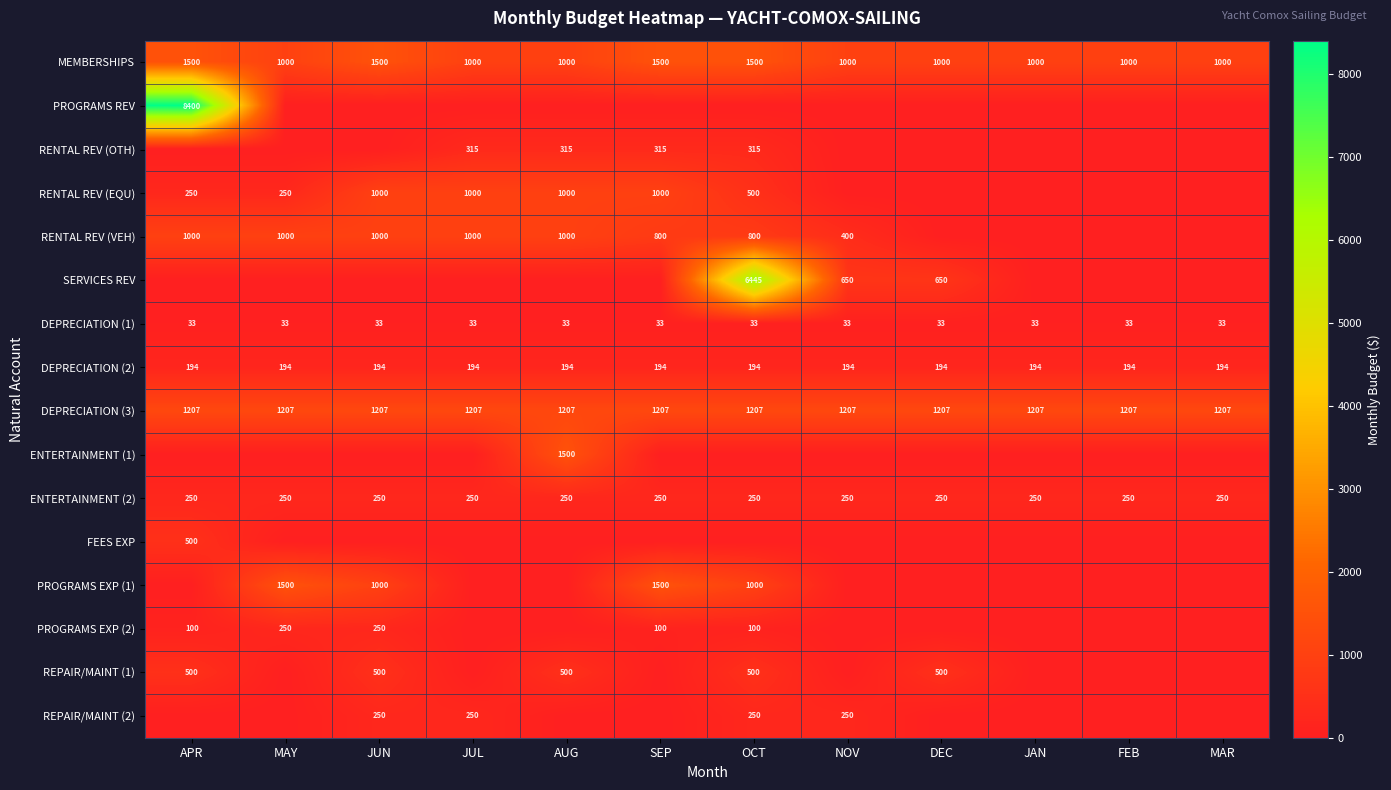

What is the sum of the DEPRECIATION (1) values at MAY and NOV?

66